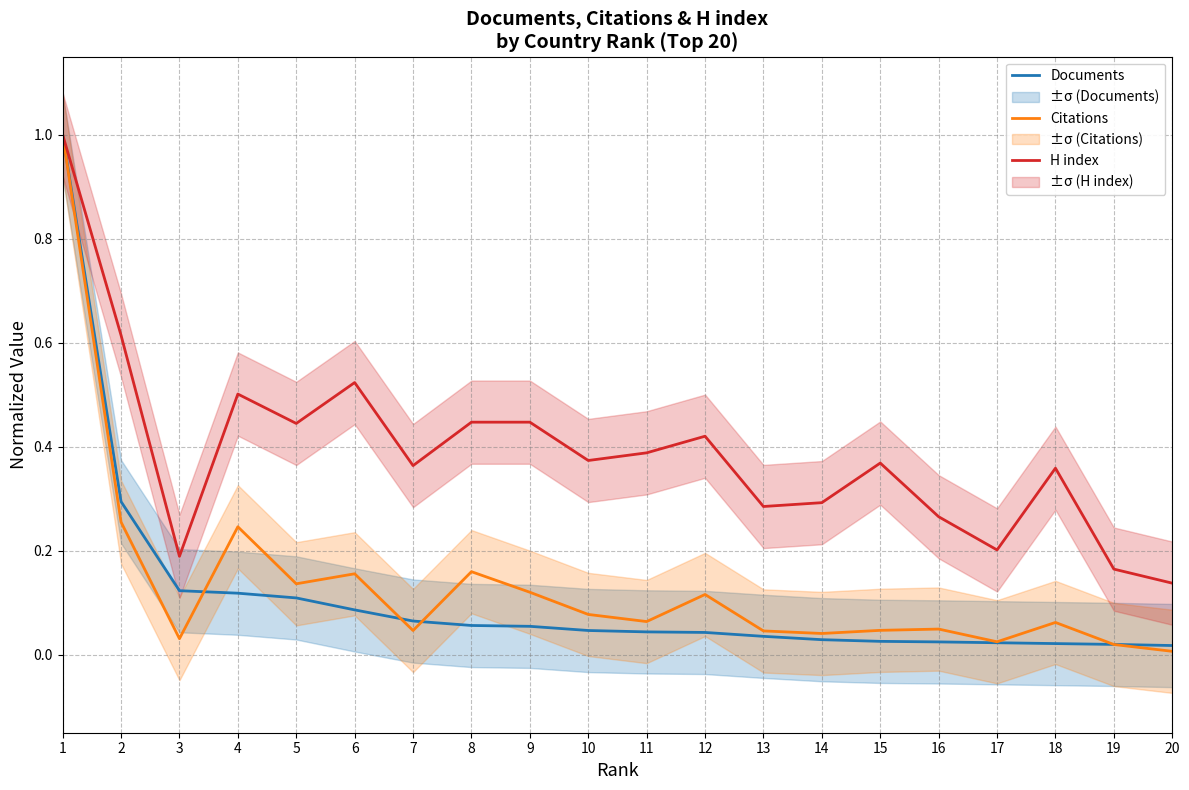

Reading left to right, transcribe all the data shown in this chart.

Documents: 1=1.0	2=0.3	3=0.1	4=0.1	5=0.1	6=0.1	7=0.1	8=0.1	9=0.1	10=0.0	11=0.0	12=0.0	13=0.0	14=0.0	15=0.0	16=0.0	17=0.0	18=0.0	19=0.0	20=0.0
Citations: 1=1.0	2=0.3	3=0.0	4=0.2	5=0.1	6=0.2	7=0.0	8=0.2	9=0.1	10=0.1	11=0.1	12=0.1	13=0.0	14=0.0	15=0.0	16=0.0	17=0.0	18=0.1	19=0.0	20=0.0
H index: 1=1.0	2=0.6	3=0.2	4=0.5	5=0.4	6=0.5	7=0.4	8=0.4	9=0.4	10=0.4	11=0.4	12=0.4	13=0.3	14=0.3	15=0.4	16=0.3	17=0.2	18=0.4	19=0.2	20=0.1